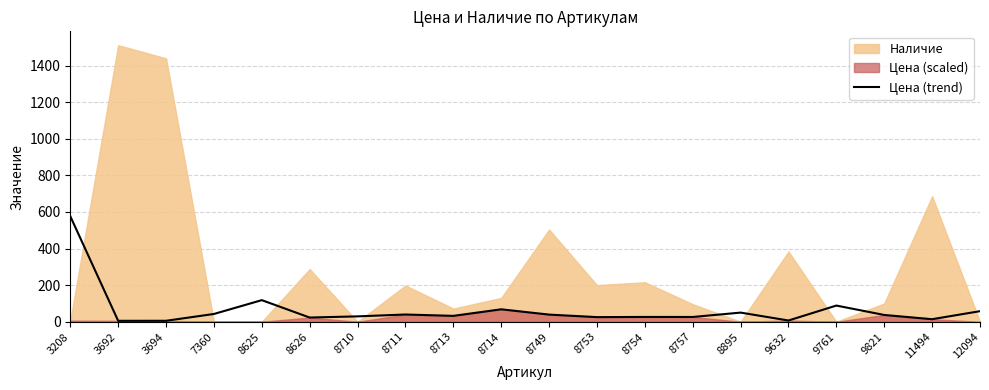

Reading left to right, list all the values displayed in this chart.

3208=577.0	3692=5.0	3694=5.2	7360=42.4	8625=118.0	8626=22.9	8710=29.3	8711=39.5	8713=32.1	8714=67.9	8749=39.0	8753=25.2	8754=26.2	8757=26.0	8895=49.9	9632=6.7	9761=88.4	9821=37.0	11494=13.8	12094=57.7